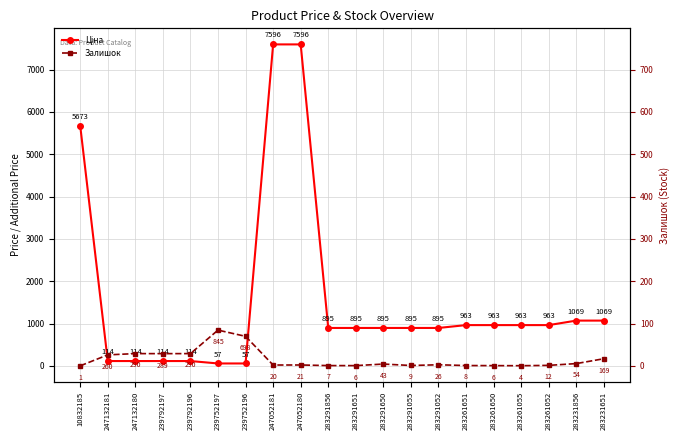

How many data points in Залишок are above 26?

9